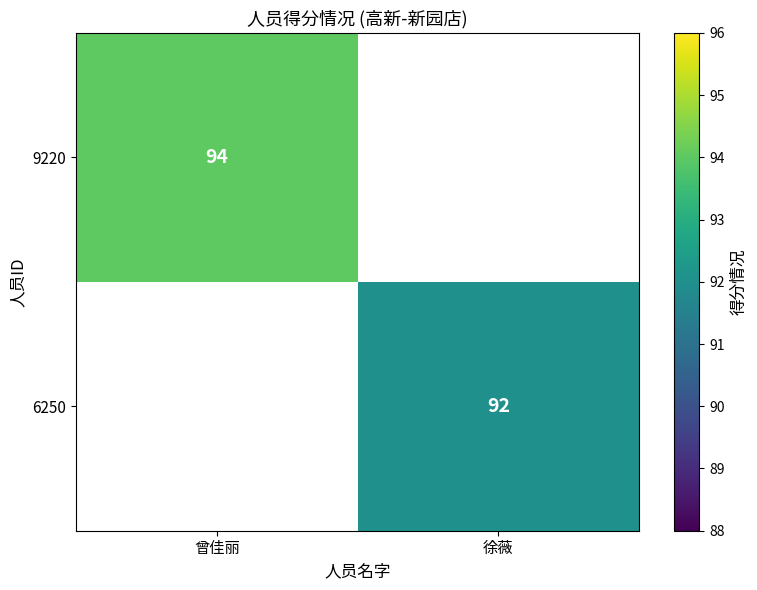

The 6250 series shows 141 at 徐薇. True or false?

False